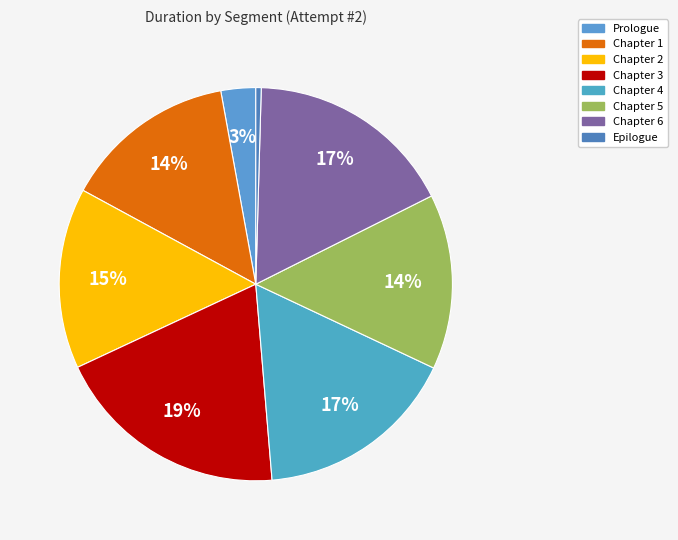

To the nearest percent, what portion does Chapter 2 represent?

15%